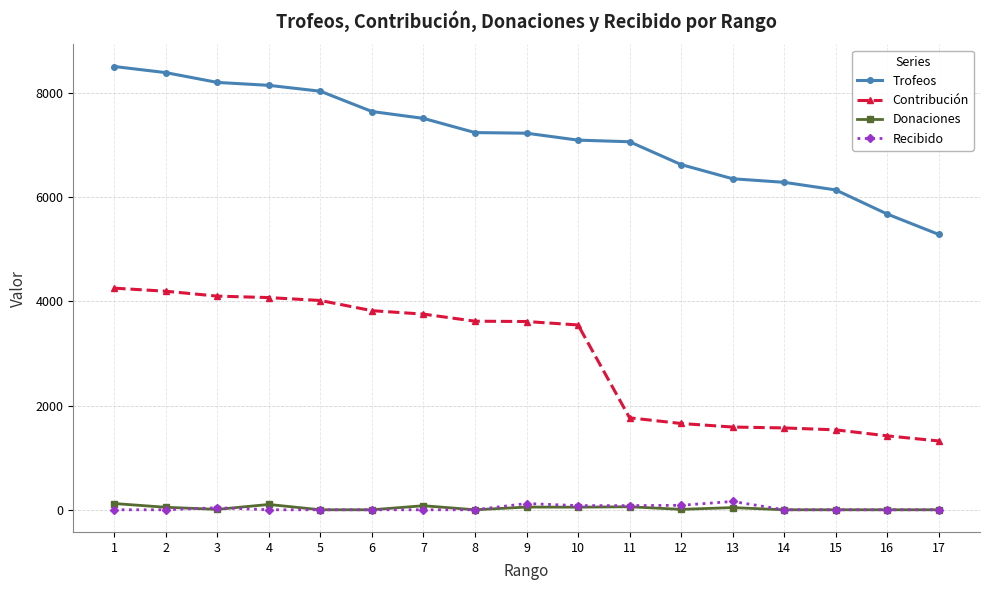

True or false: Contribución and Recibido intersect in this chart.

False